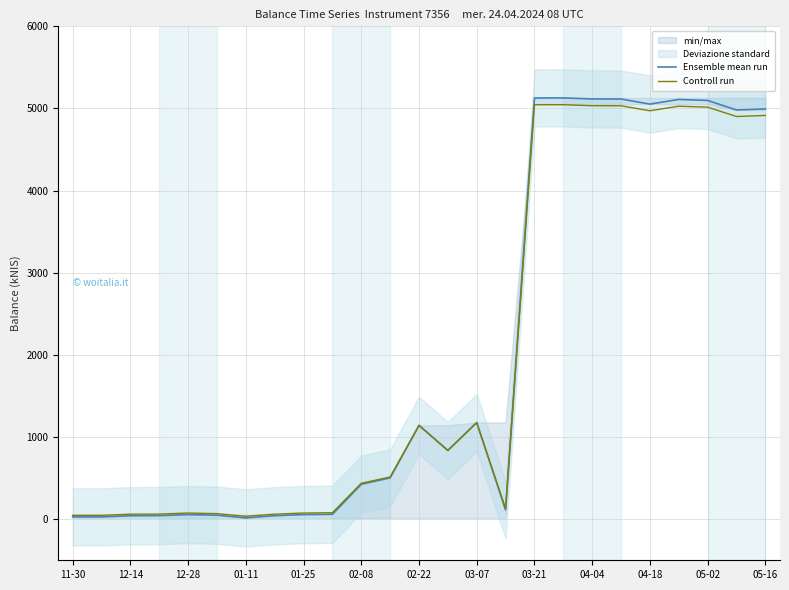

The value of Controll run at 05-02 is 1736.8. True or false?

False